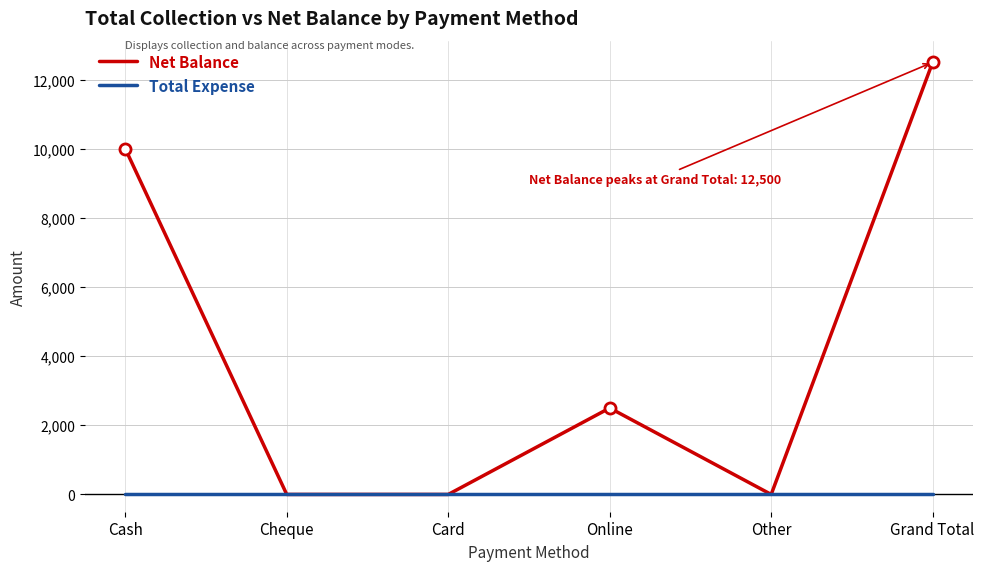

Which series has the widest spread of values?

Net Balance